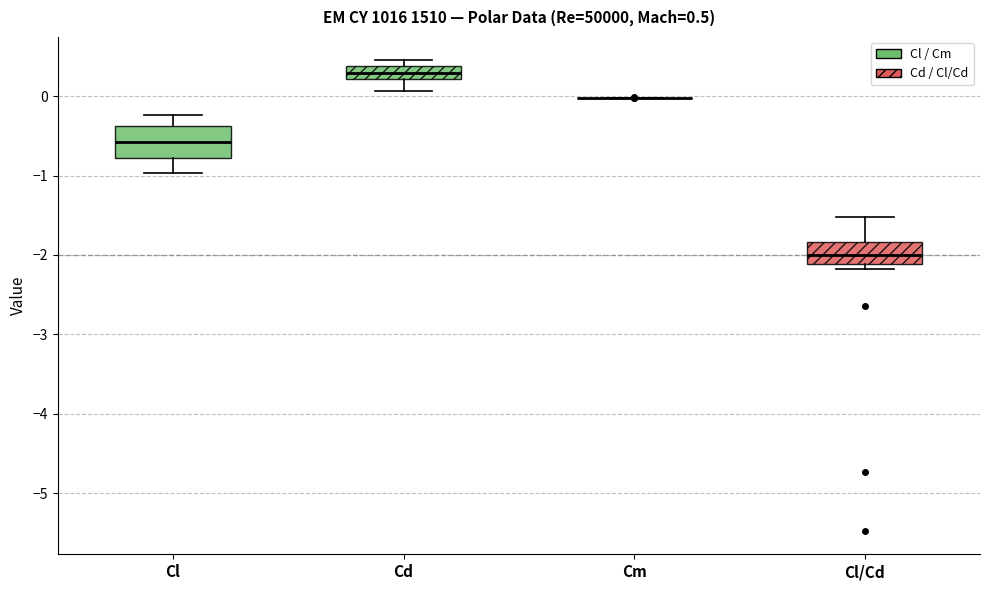

Which box is the tallest, from its lower edge to its upper edge?

Cl